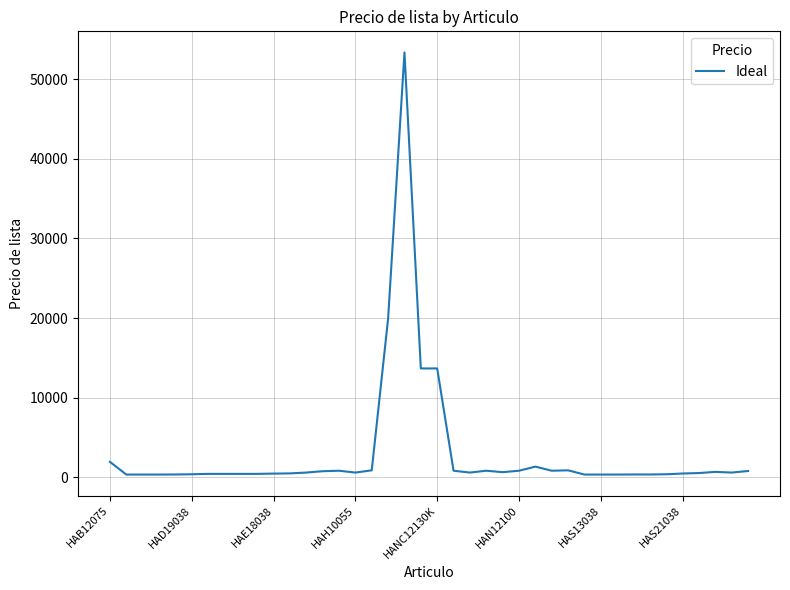

What is the greatest value displayed?

53350